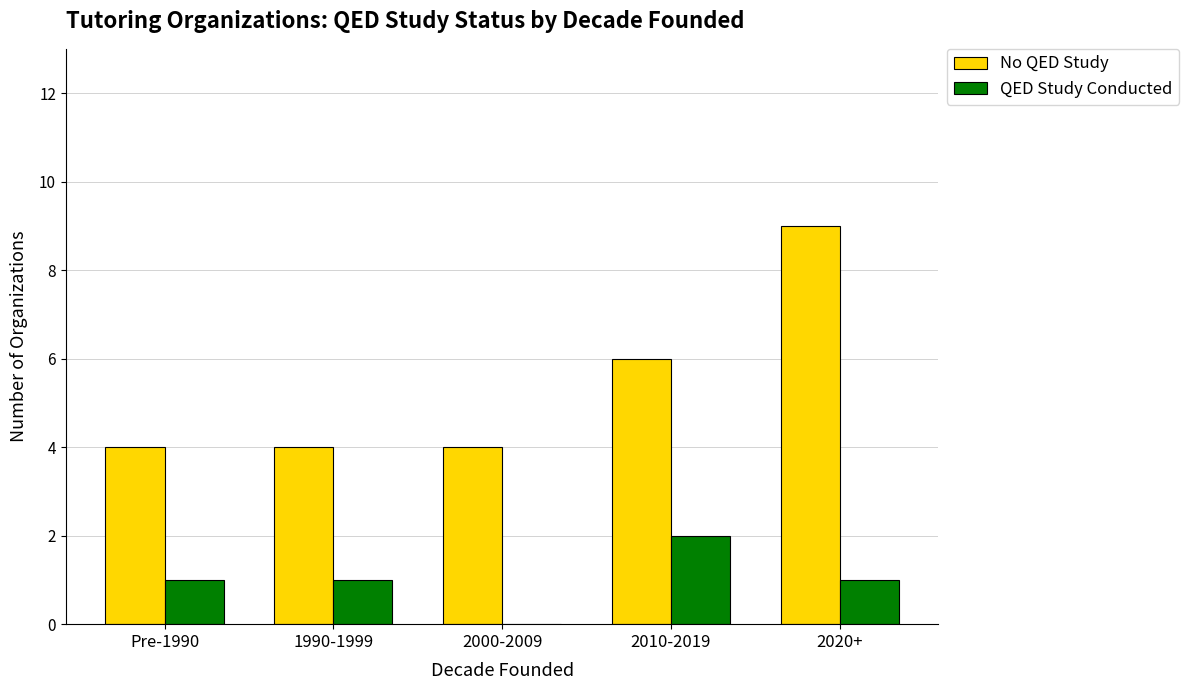

What is the average value of the QED Study Conducted series?

1